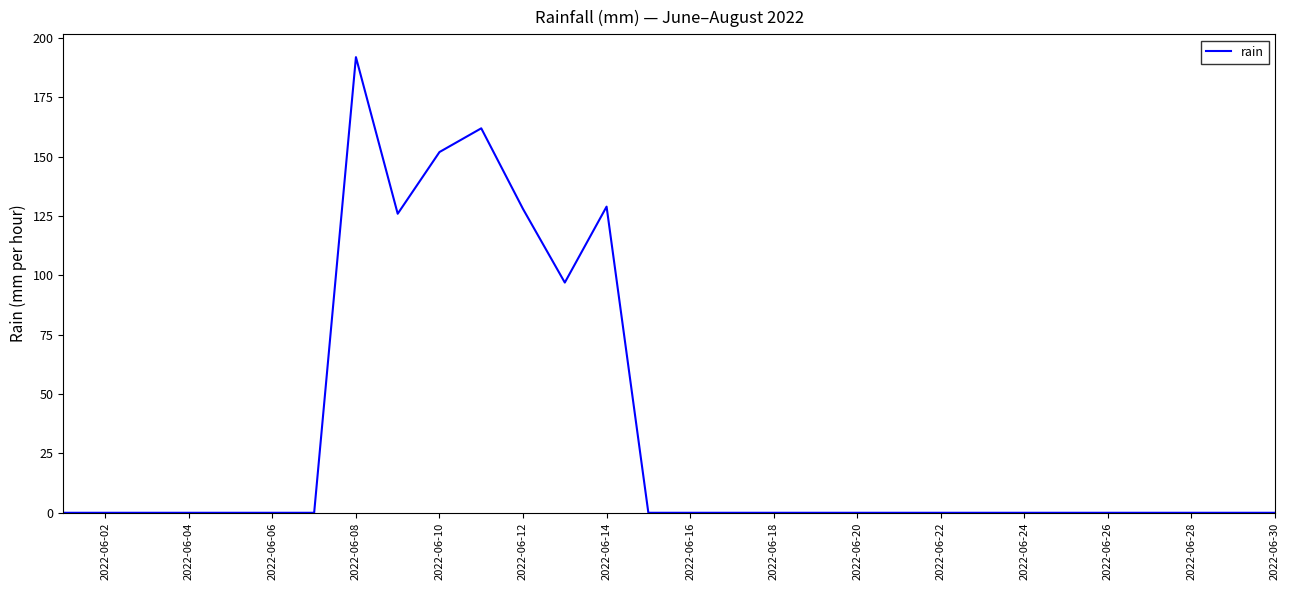

What is the maximum value shown in the chart?

192